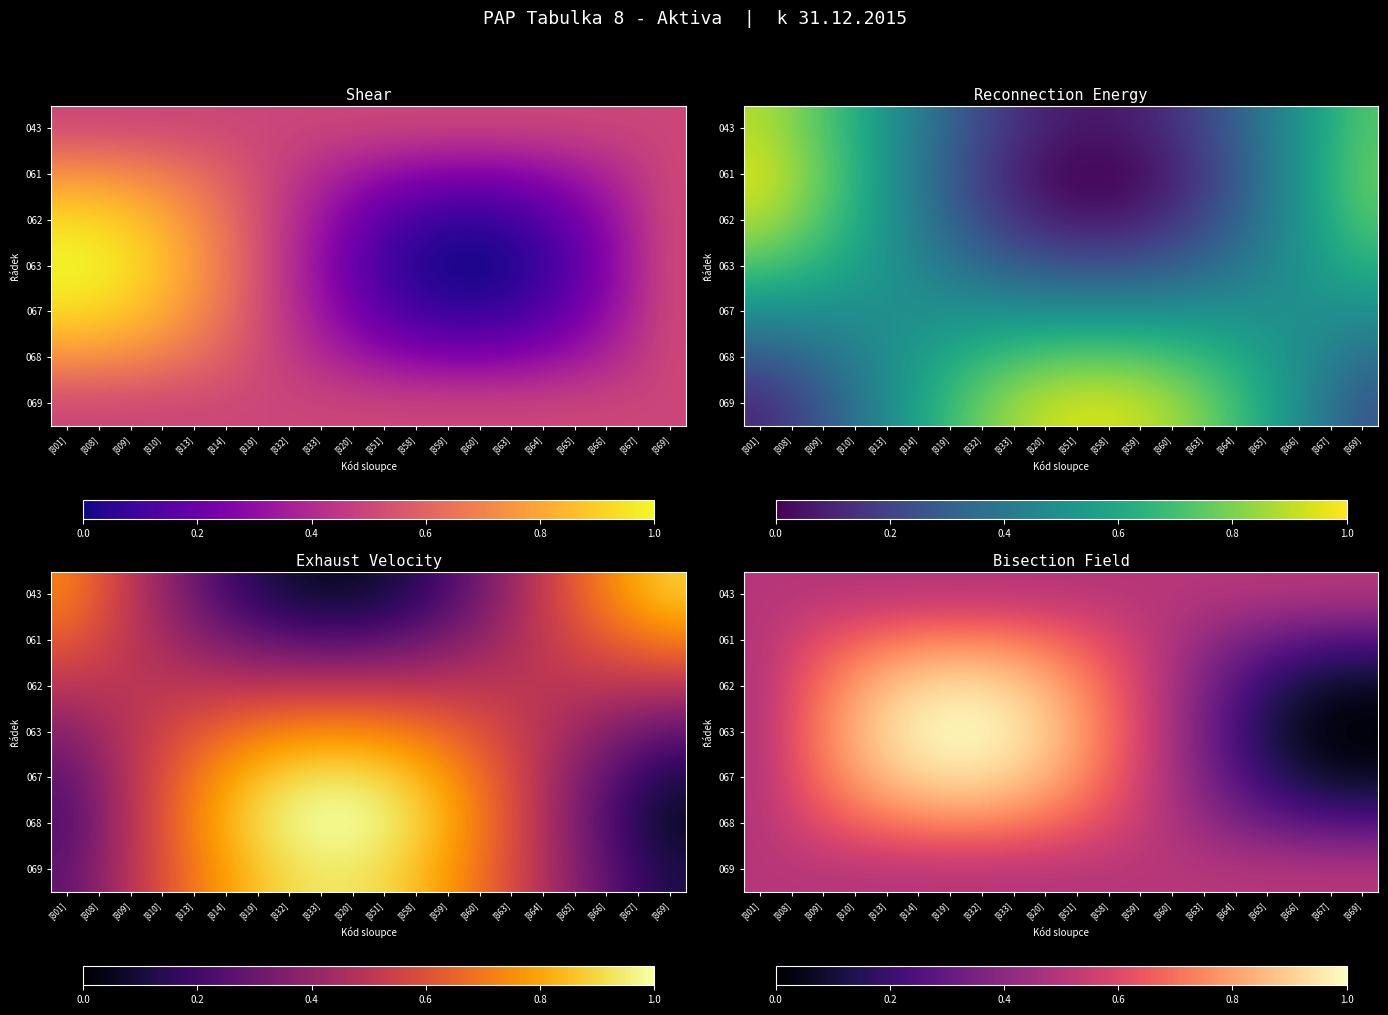

At which category is the sum across all series the highest?

[819]